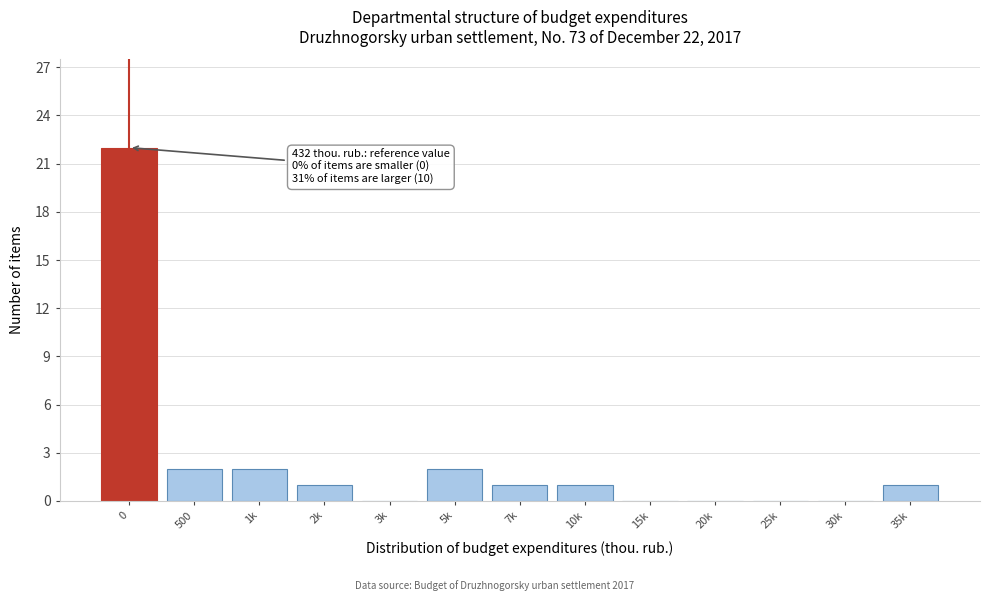

Reading left to right, extract all data points from this chart.

0=22	500=2	1k=2	2k=1	3k=0	5k=2	7k=1	10k=1	15k=0	20k=0	25k=0	30k=0	35k=1